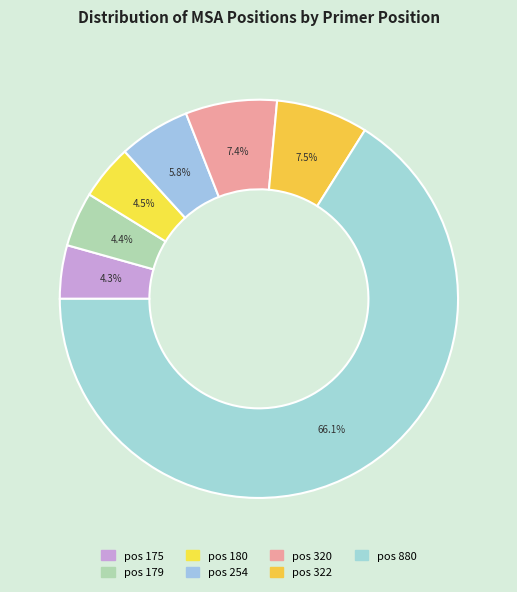

Count the number of slices in the pie.

7